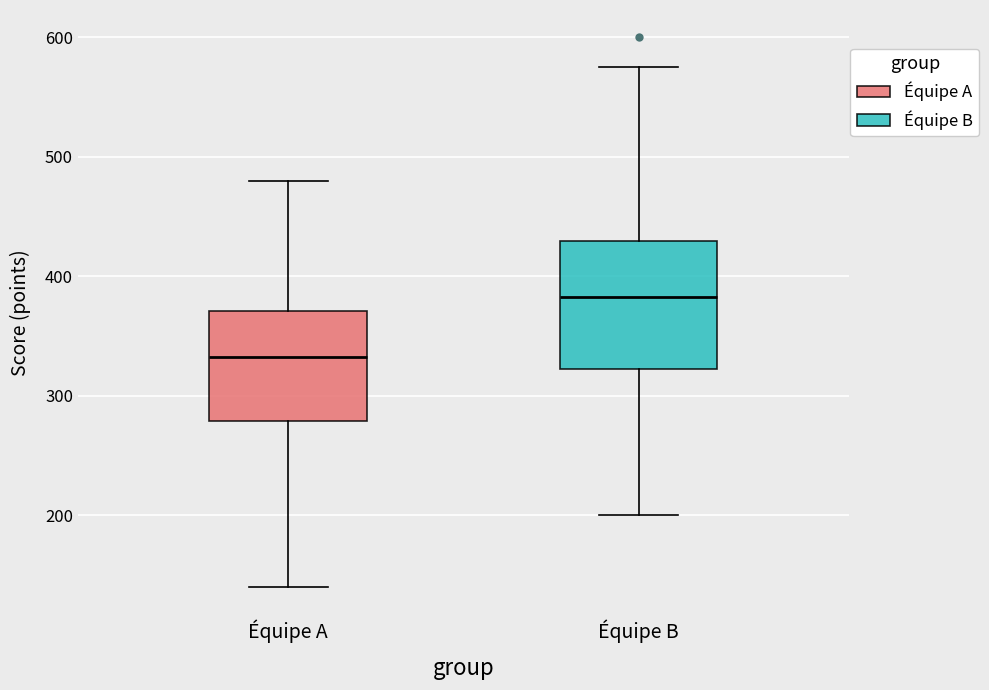

Comparing the boxes themselves (not the whiskers), which one is the tallest?

Équipe B